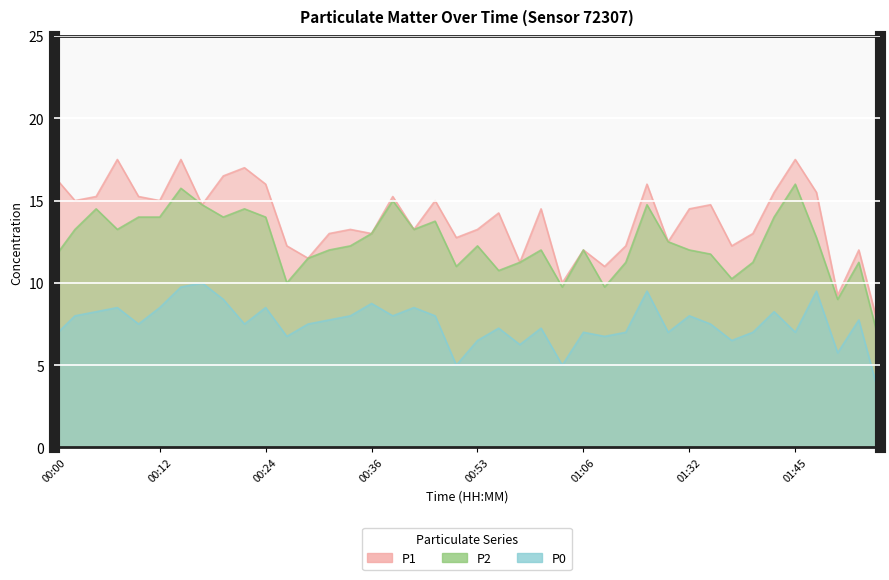

What is the spread (max minus min) of values at 00:07?

9.0